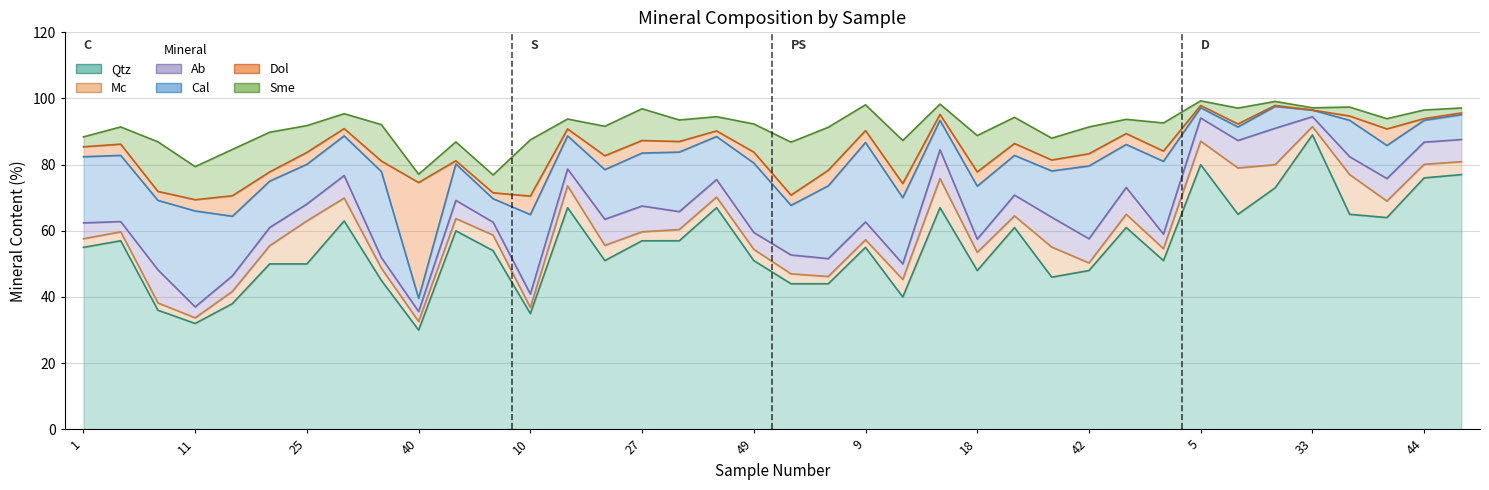

Does the chart have visible grid lines?

Yes